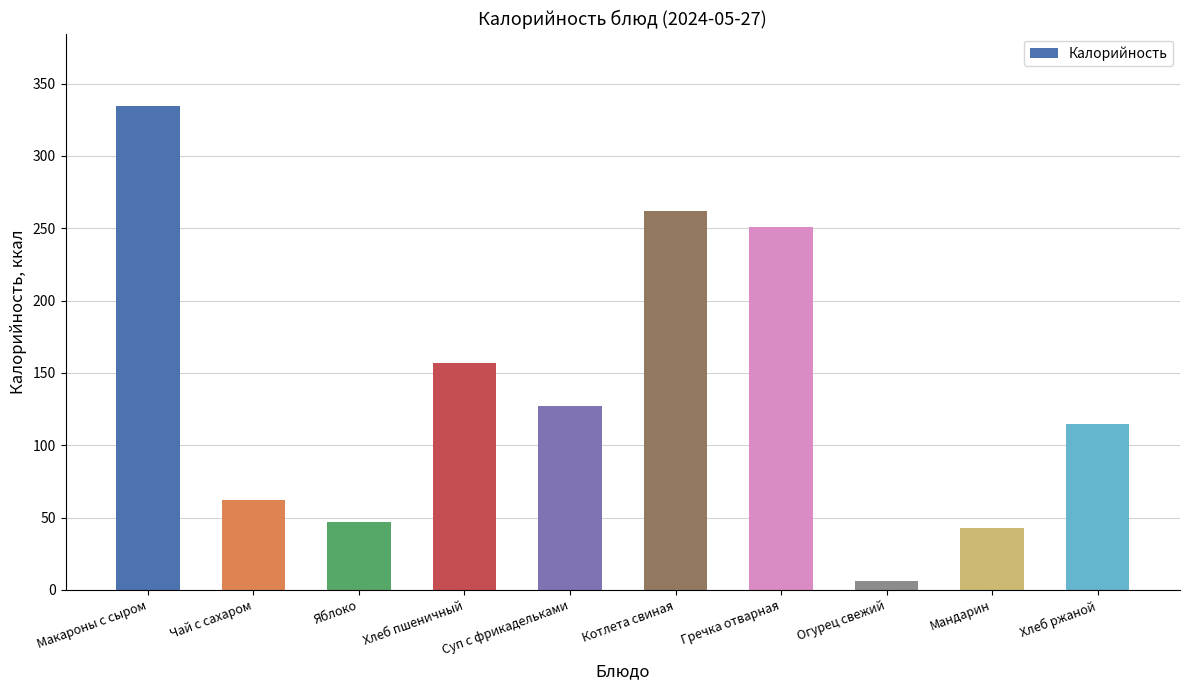

What is the change in value from Макароны с сыром to Мандарин?

-291.4